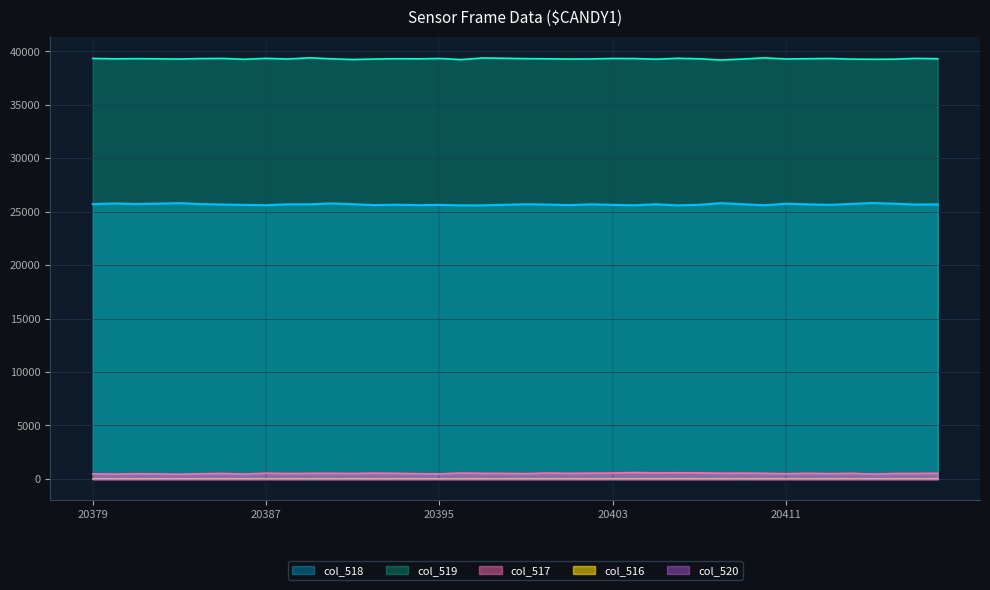

What is the value of the col_517 point at the 27th from the left?

560